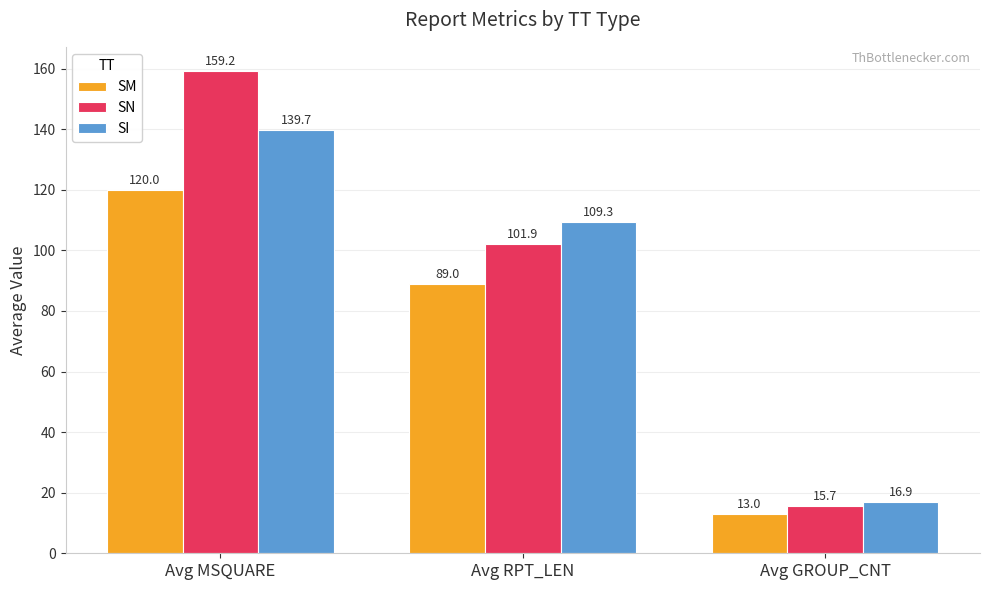

What is the average value of the SM series?

74.0